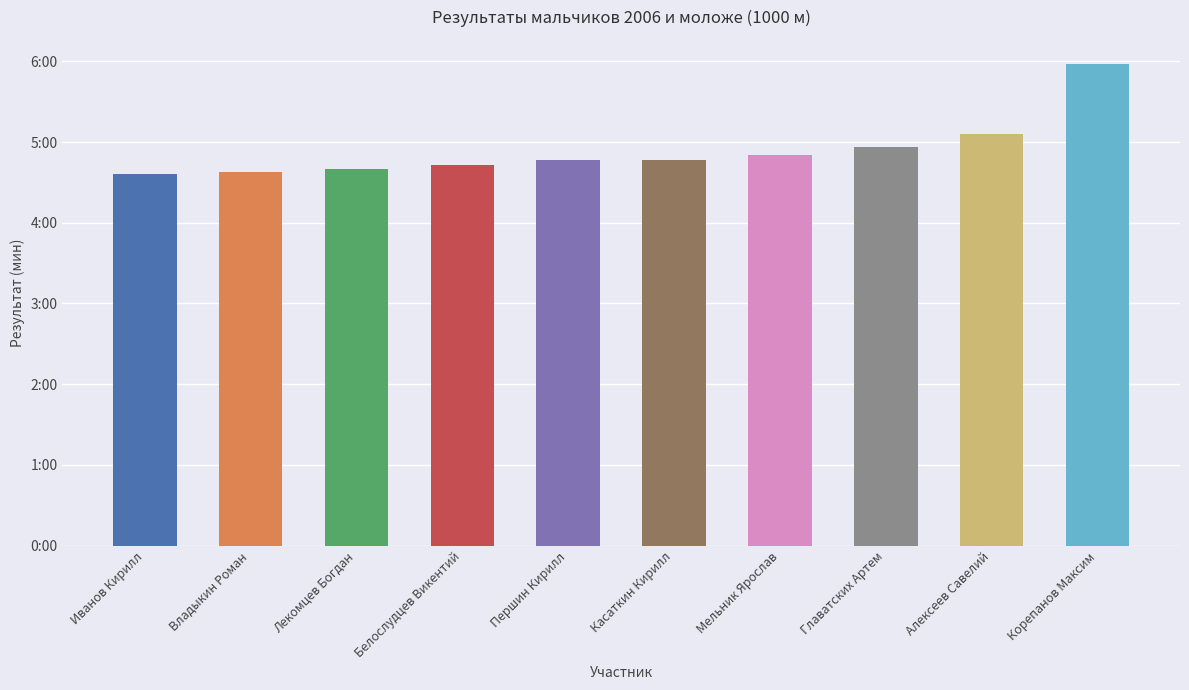

List the labels in order of value, smallest first.

Иванов Кирилл, Владыкин Роман, Лекомцев Богдан, Белослудцев Викентий, Першин Кирилл, Касаткин Кирилл, Мельник Ярослав, Главатских Артем, Алексеев Савелий, Корепанов Максим